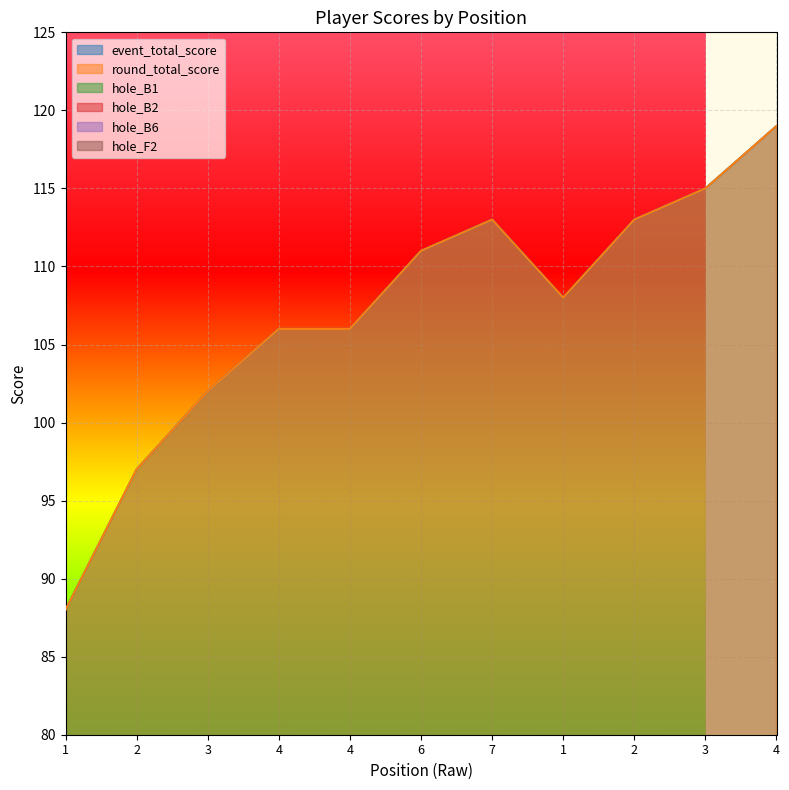

What is the label of the 4th point from the left?

4